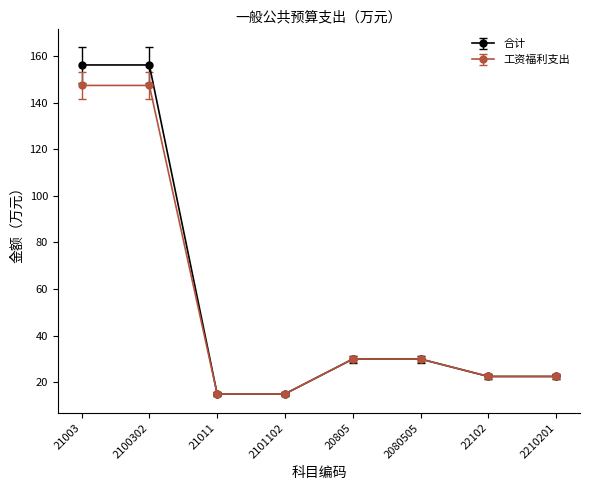

What is the lowest value of the 合计 series?

15.0